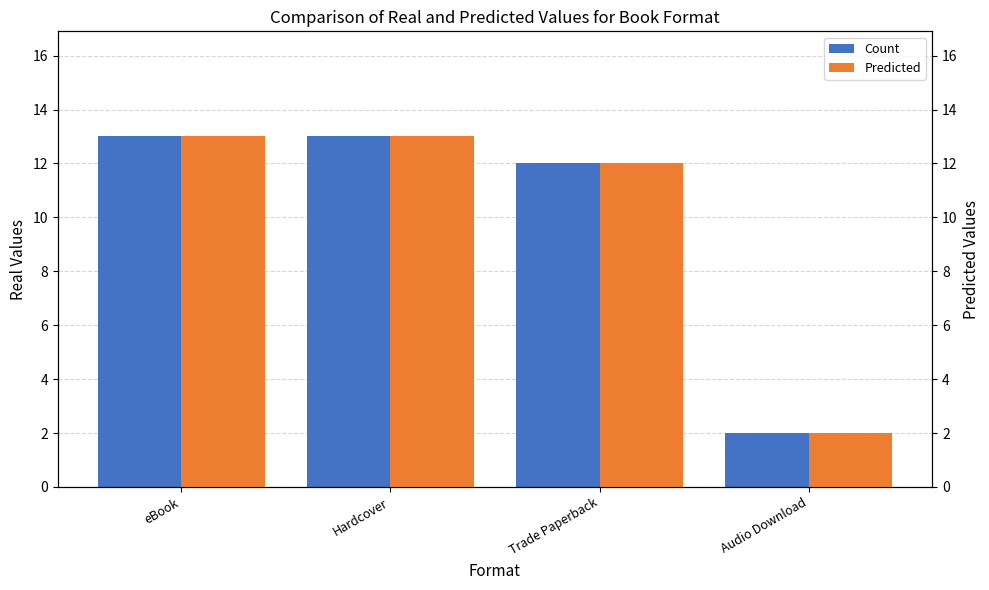

What is the difference between the maximum and minimum values in the Predicted series?

11